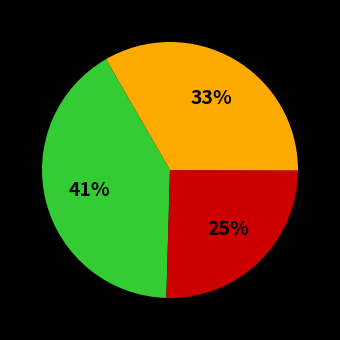

Does any single category account for the majority?

No